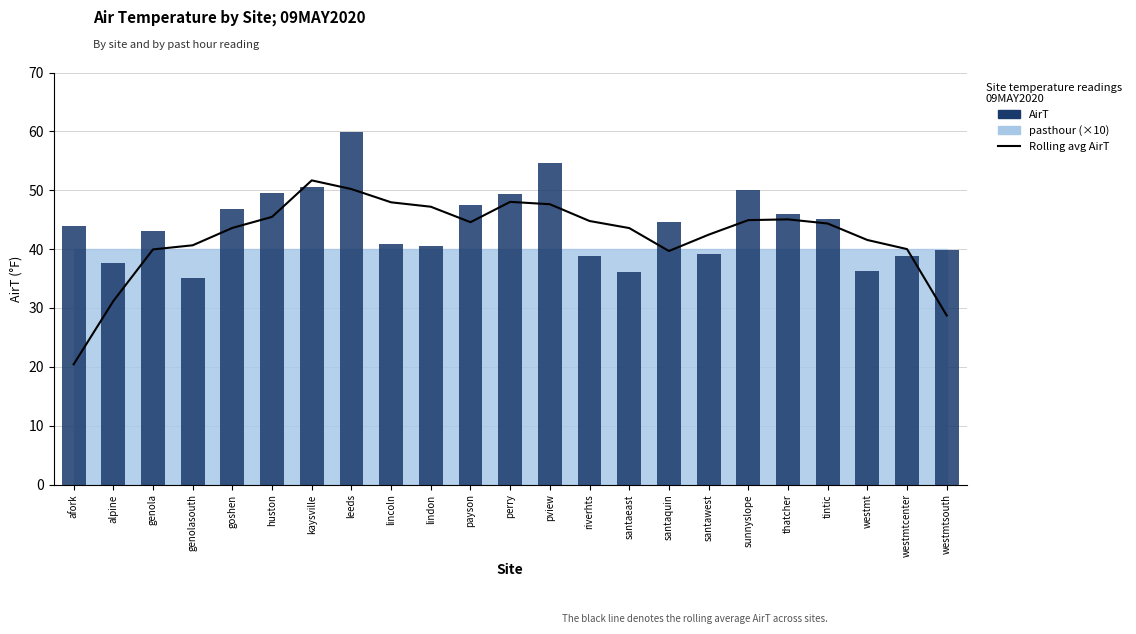

What is the difference between the Rolling avg AirT values at goshen and afork?

23.2